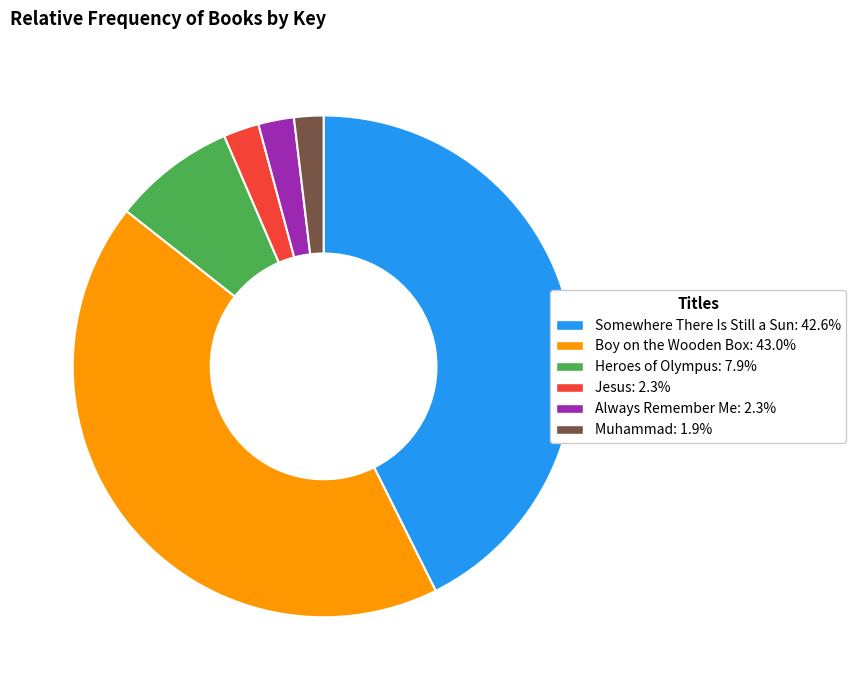

How many segments does this pie chart have?

6